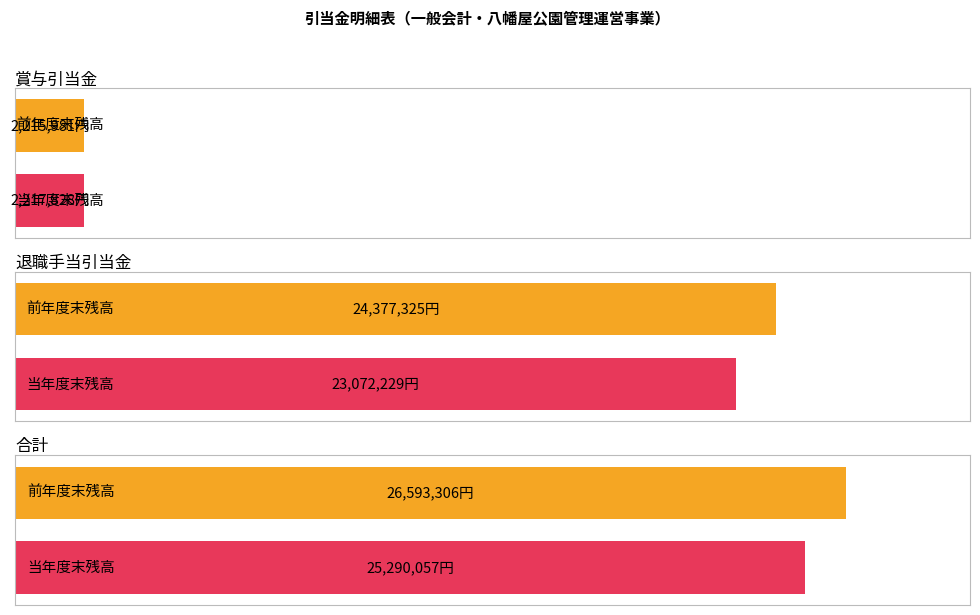

At which label does 前年度末残高 first exceed 24377325?

合計